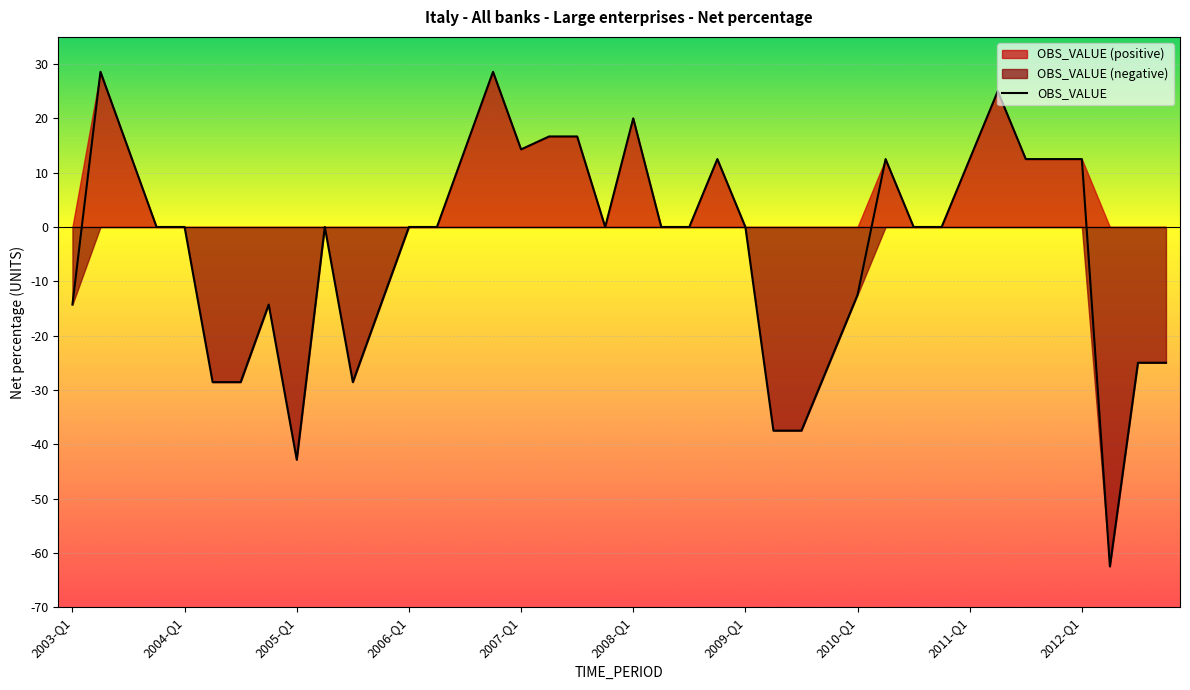

How many points are higher than both their immediate neighbors (excluding endpoints)?

8